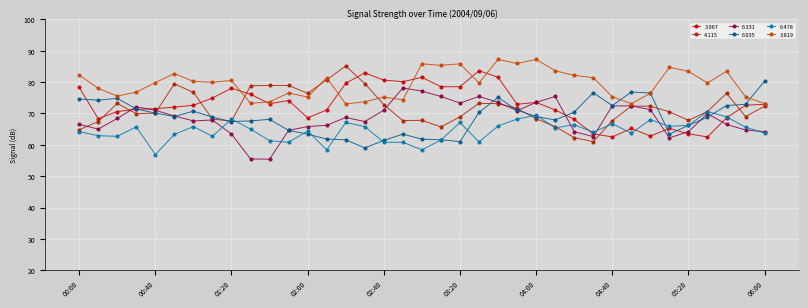

Which series has the largest total across all categories?

3.819